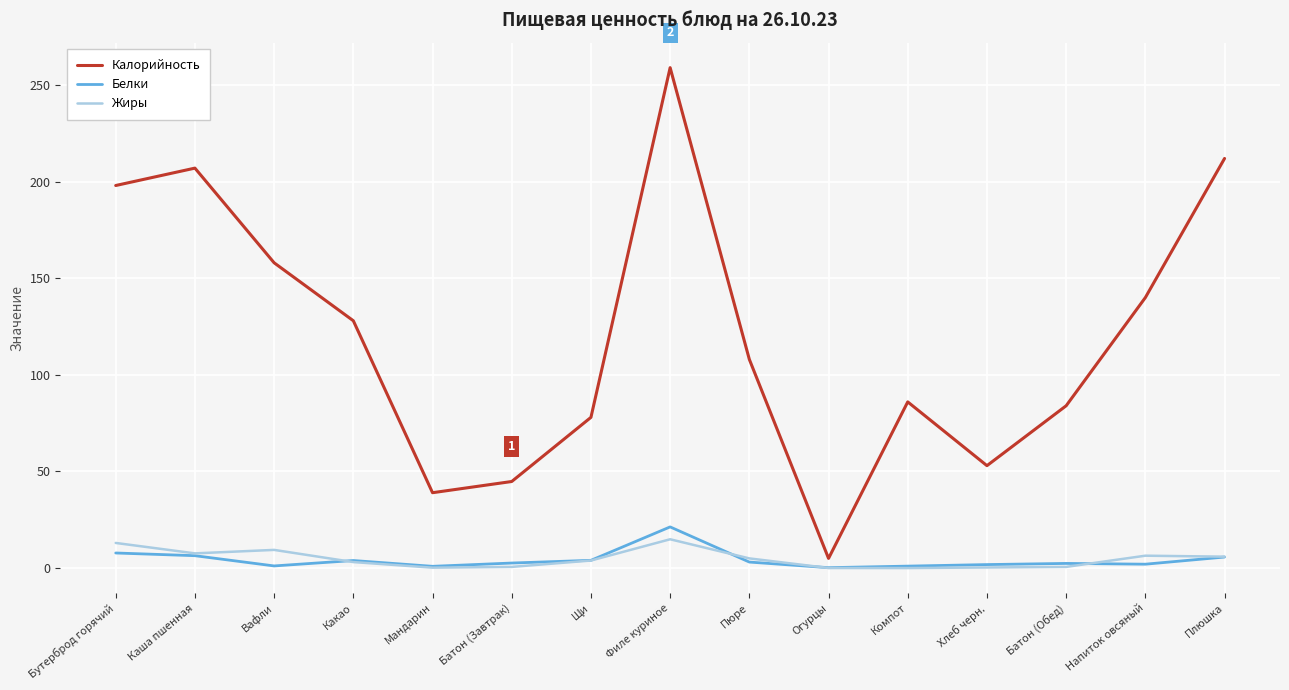

Is it true that Калорийность equals 14.5 at Мандарин?

False